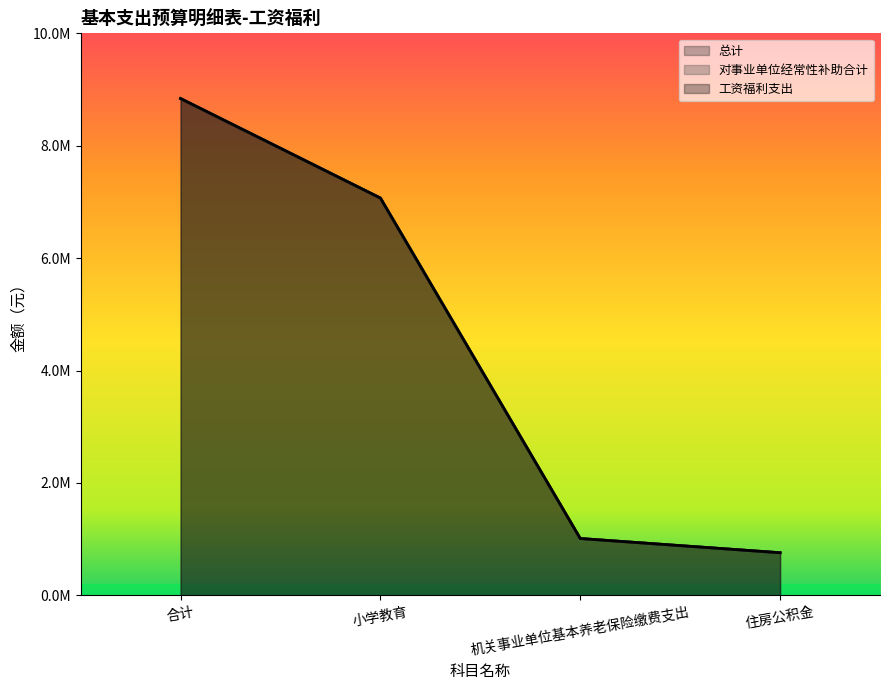

What is the difference between the 对事业单位经常性补助合计 values at 机关事业单位基本养老保险缴费支出 and 住房公积金?

252931.7